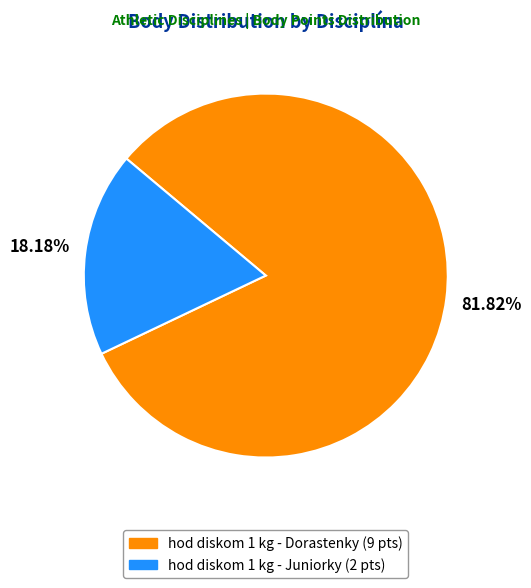

What percentage is the hod diskom 1 kg - Dorastenky slice, to the nearest percent?

82%